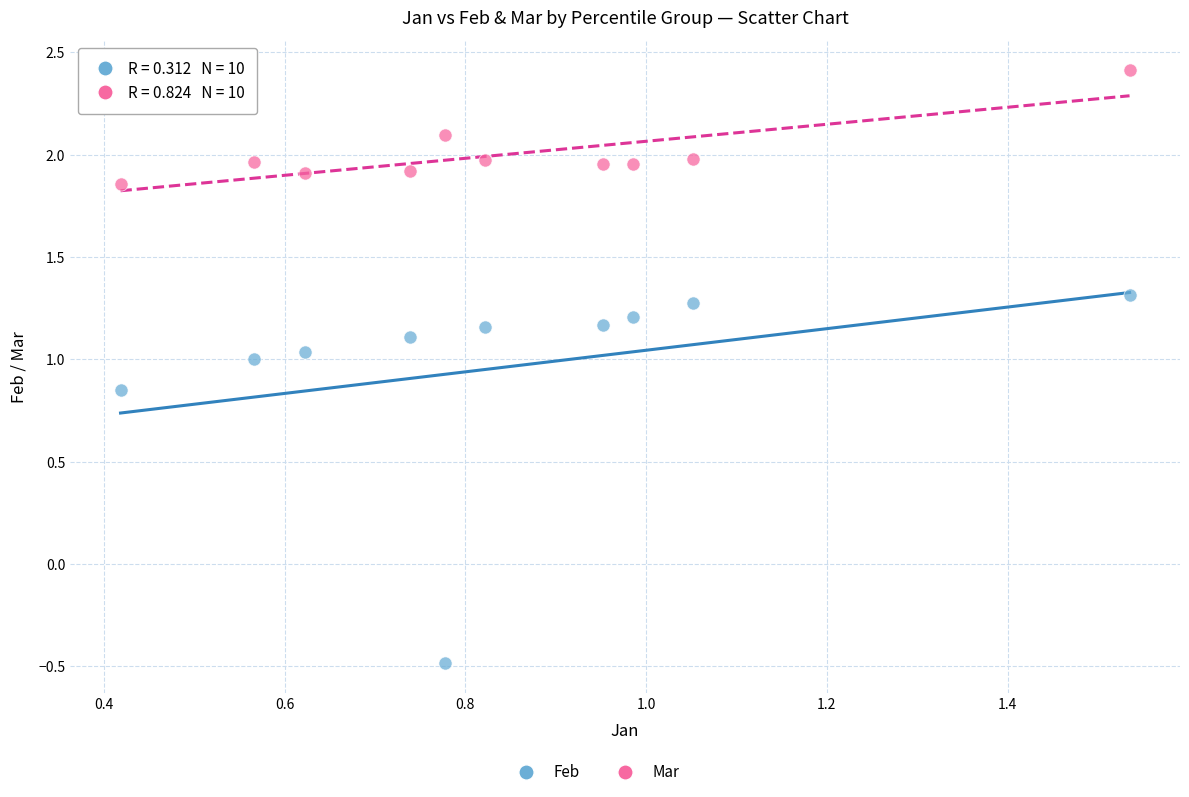

Across all data points, what is the range of Y values (max minus min)?

2.9